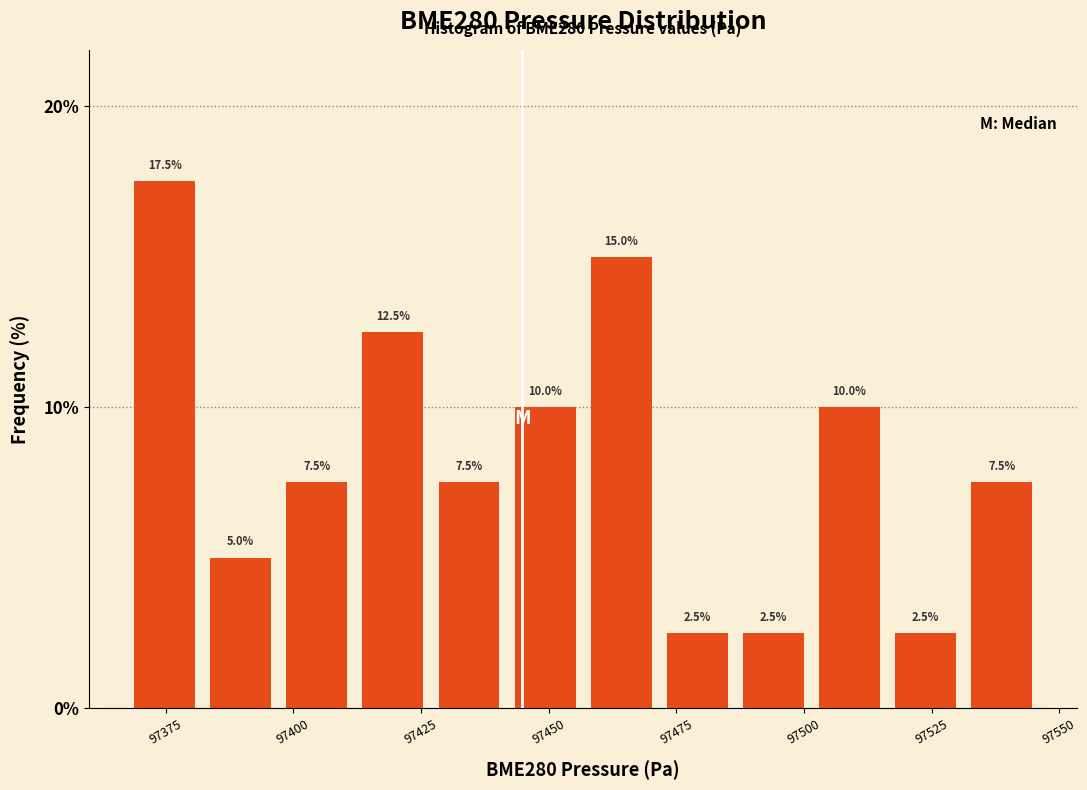

Read against the x-axis, roughly where is the centre of the tallest bar?

97375